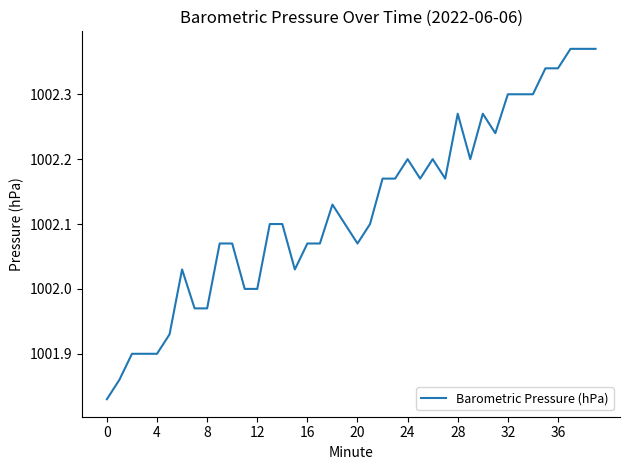

True or false: there are more than 0 points higher than both neighbors.

True